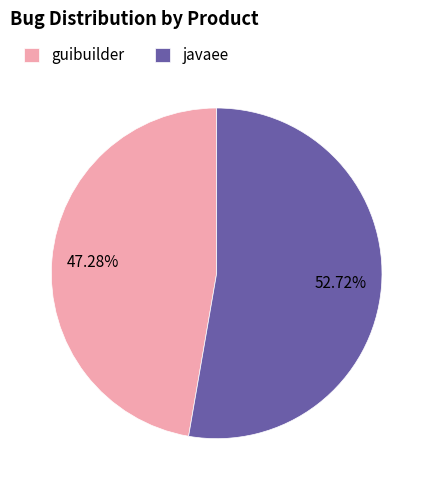

What is the smallest slice in the pie chart?

guibuilder